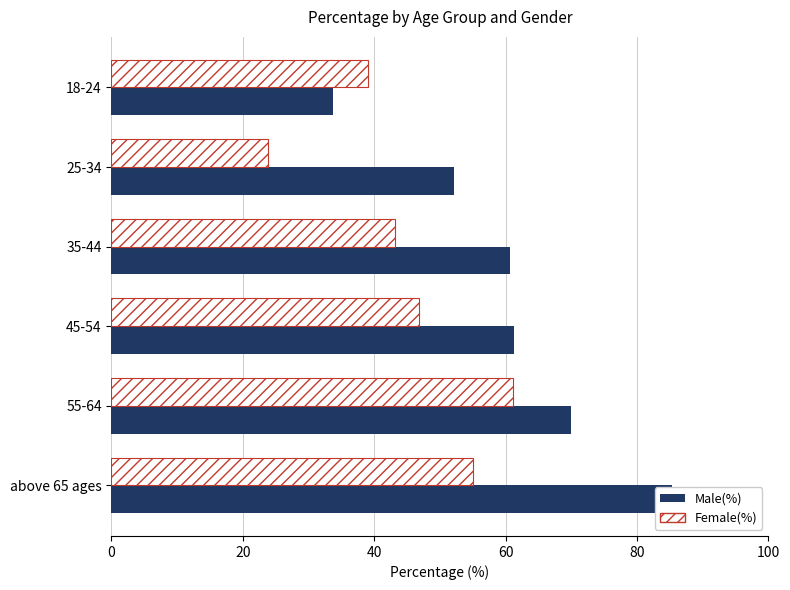

What are all the series names shown in the legend?

Male(%), Female(%)